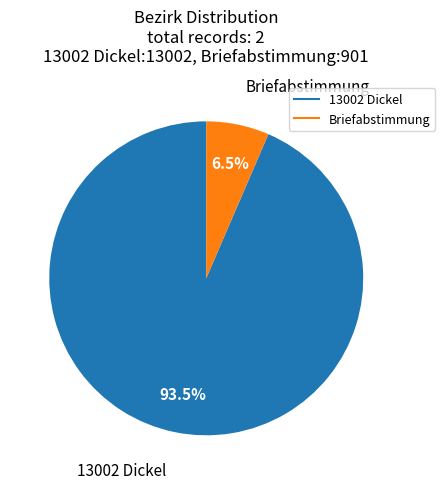

Between 13002 Dickel and Briefabstimmung, which is larger?

13002 Dickel